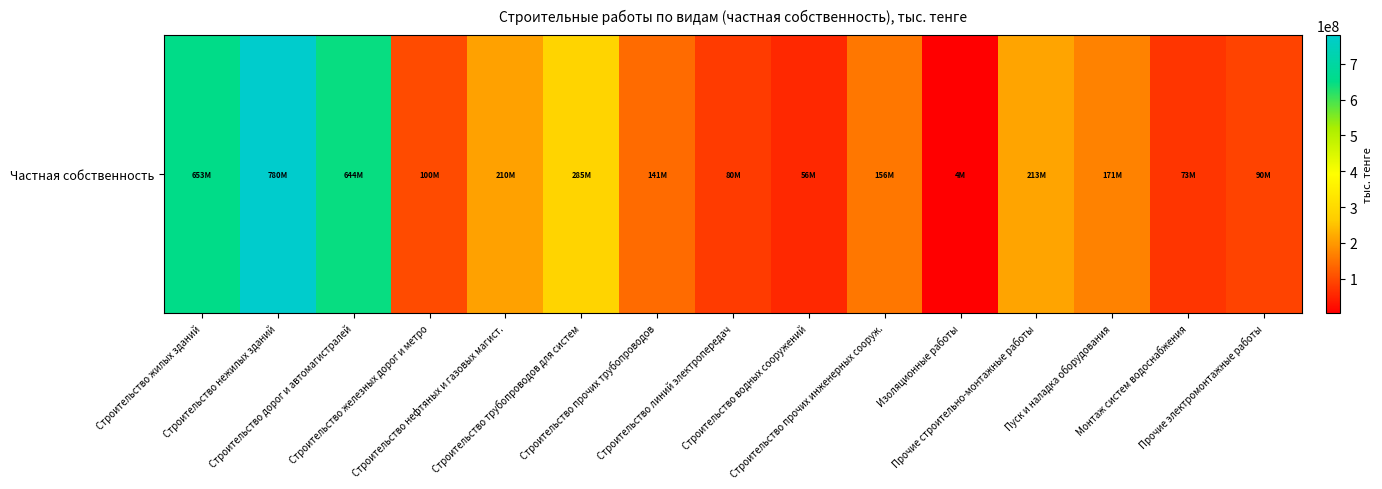

Reading left to right, what are all the values shown in this chart?

652679392	780304464	644074356	100125695	209734911	284518610	140865184	79968091	55927548	156492075	3970334	213158660	170560485	73183879	89943973